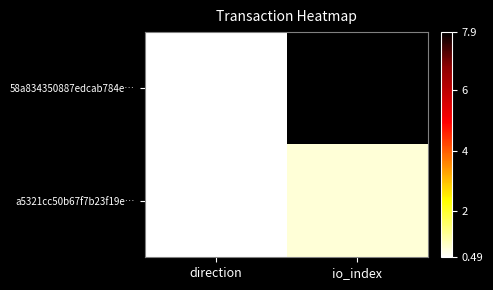

Reading left to right, extract all data points from this chart.

58a834350887edcab784e…: direction=0.5	io_index=7.9
a5321cc50b67f7b23f19e…: direction=0.5	io_index=0.8